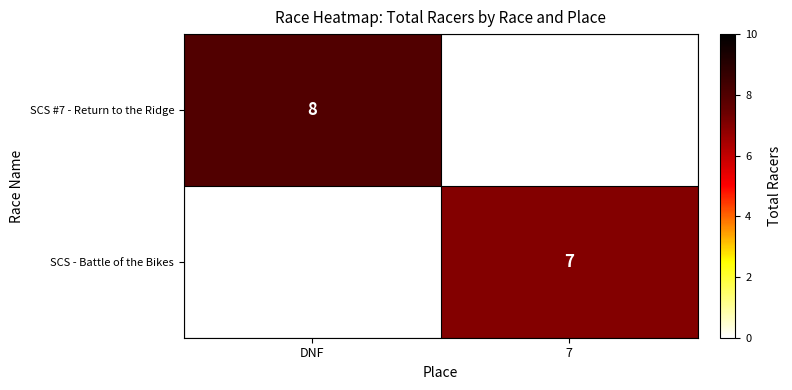

The value of SCS #7 - Return to the Ridge at DNF is 8. True or false?

True